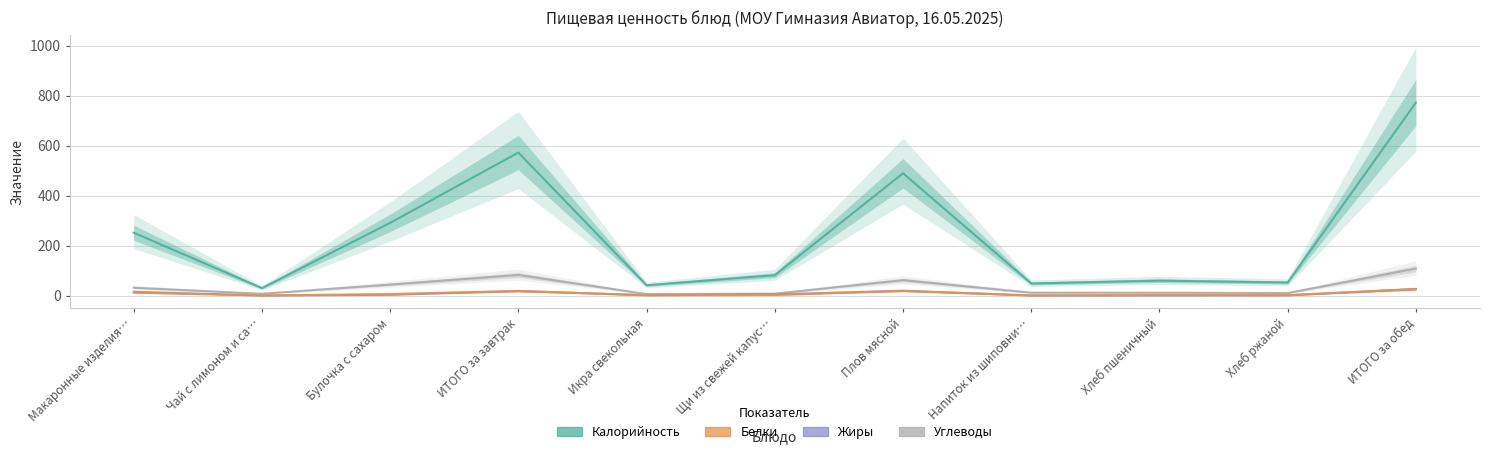

Which series changed the most between Икра свекольная and Хлеб пшеничный?

Калорийность